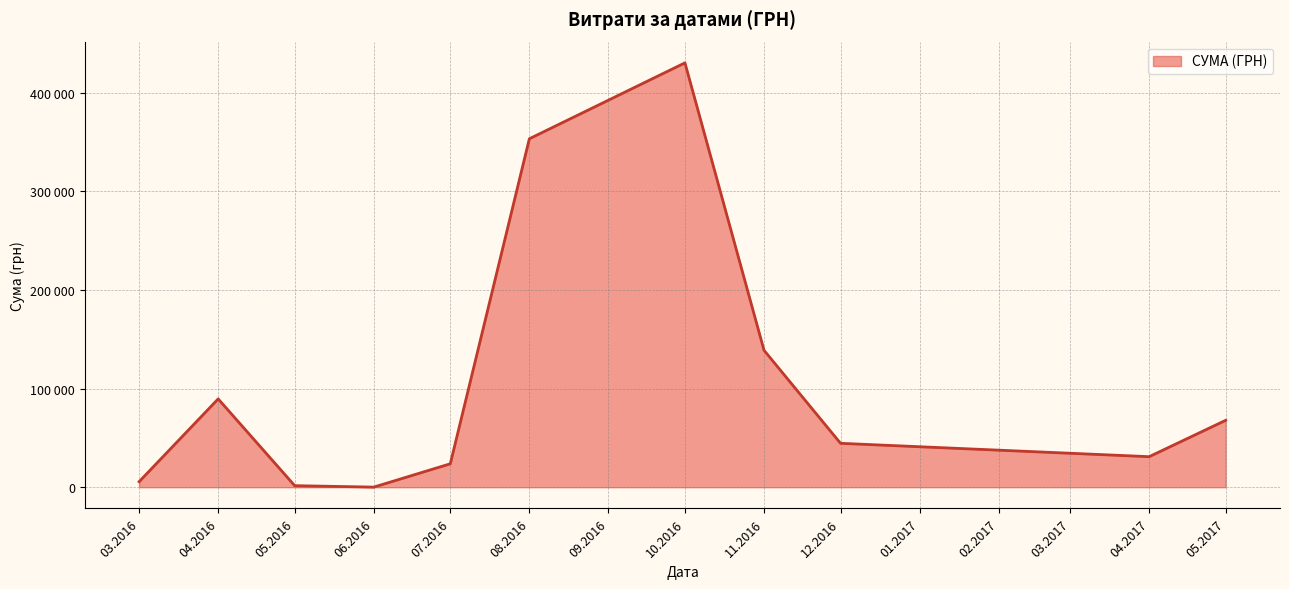

Does the chart have visible grid lines?

Yes